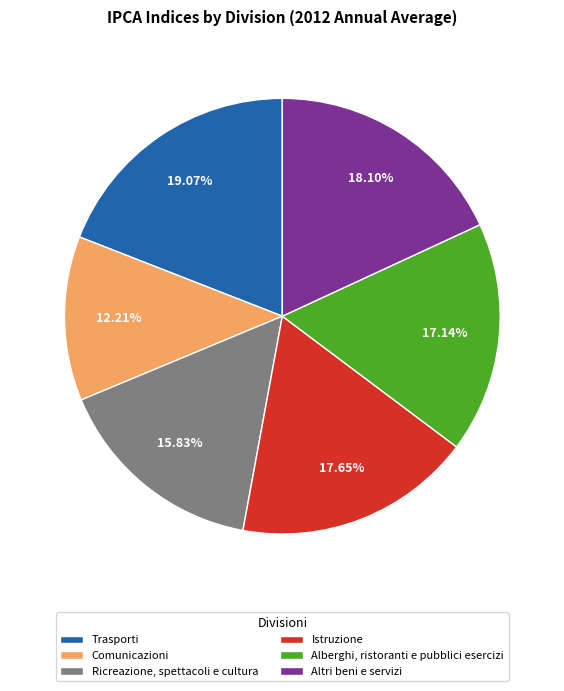

True or false: Altri beni e servizi accounts for 32% of the total.

False